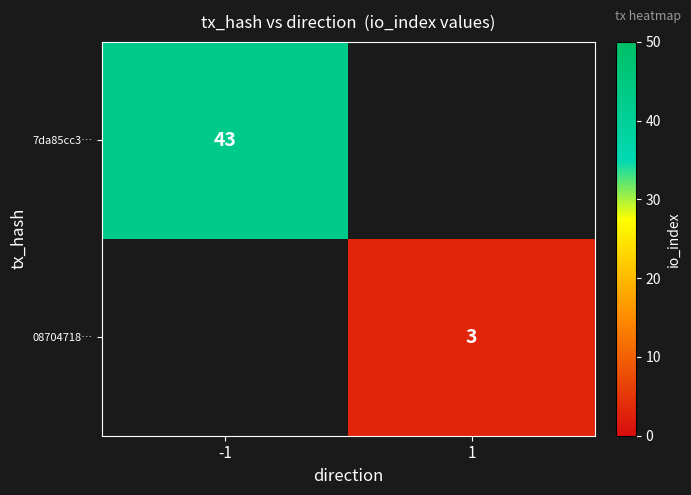

True or false: 08704718… has a value of 1 at 1.

False